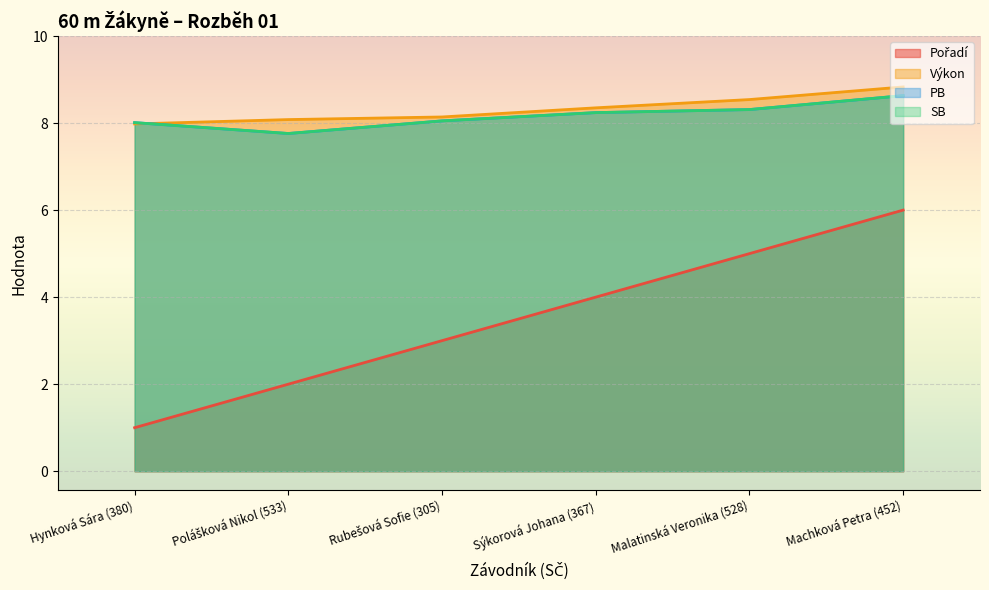

How many lines are shown in the chart?

4